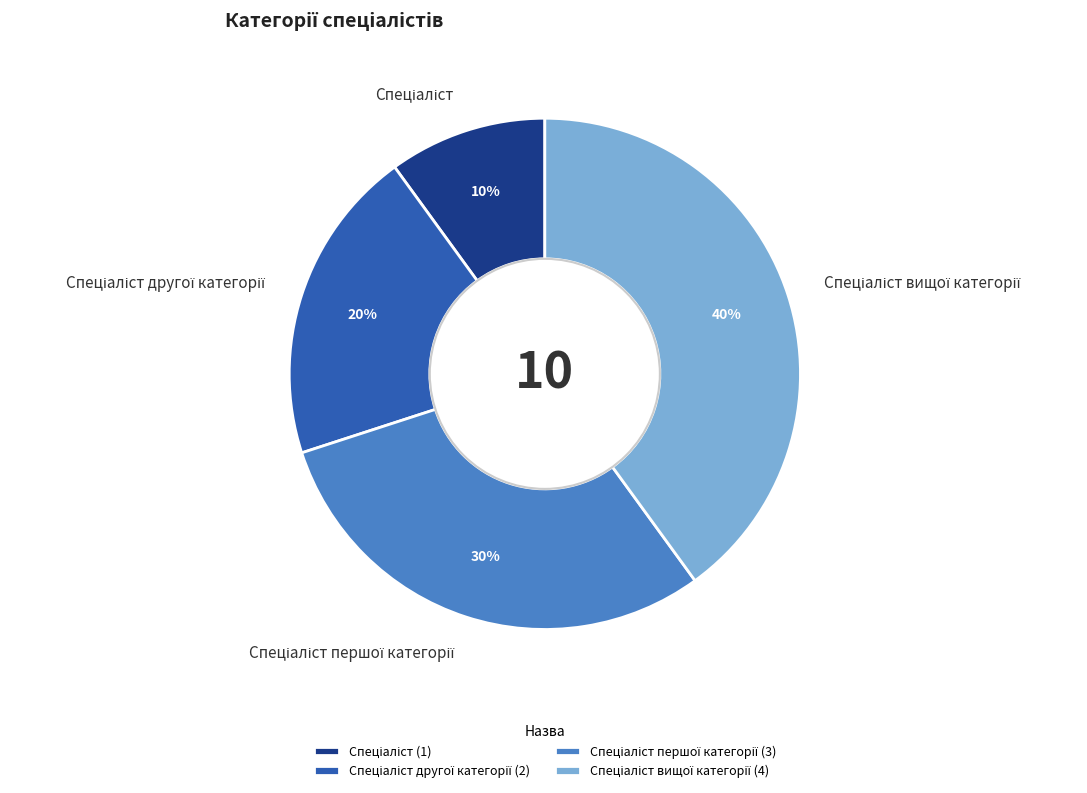

Is there a majority slice in this chart?

No